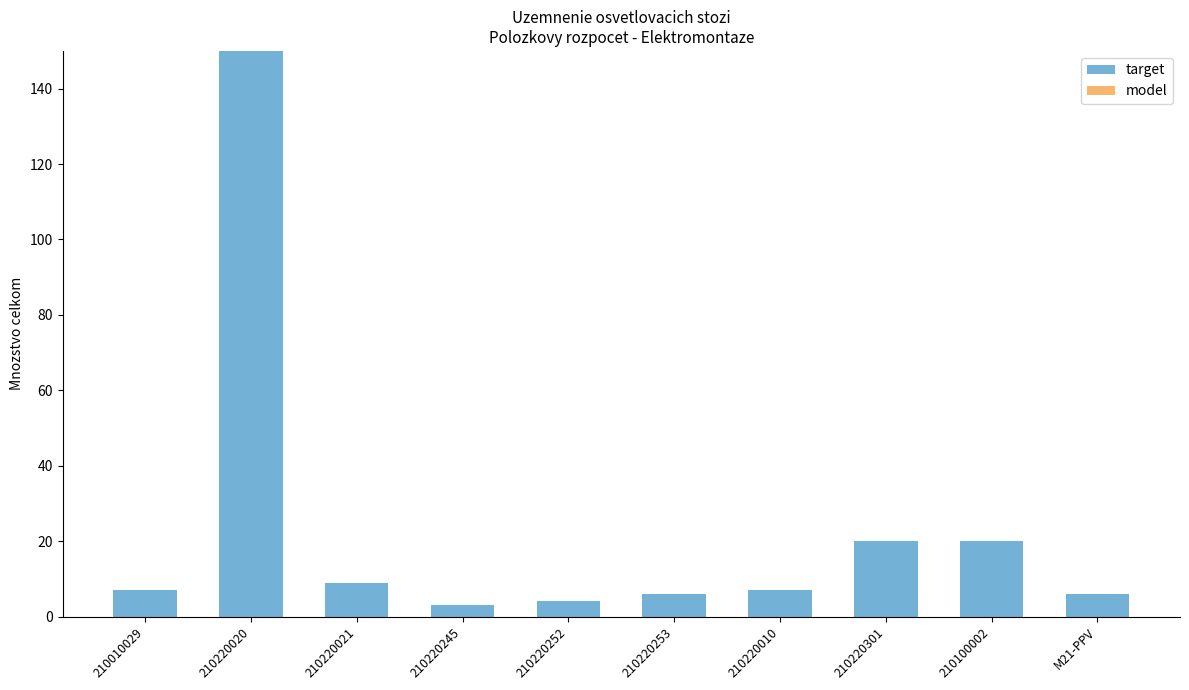

How many bars are there in total?

10